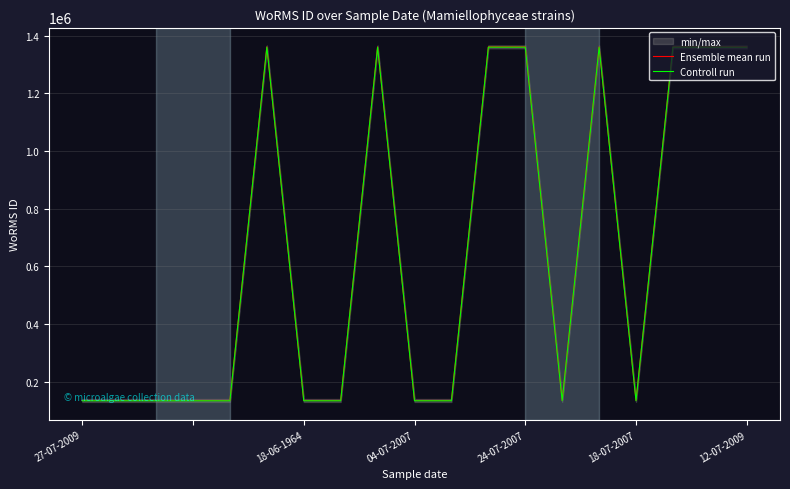

What is the lowest value of the Ensemble mean run series?

134532